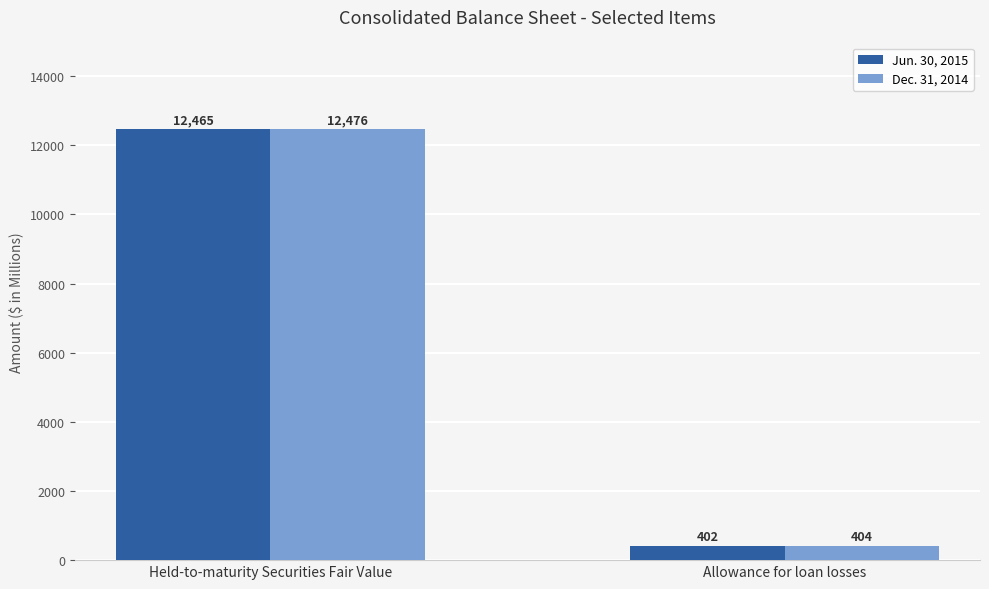

What is the sum of all Jun. 30, 2015 values?

12867